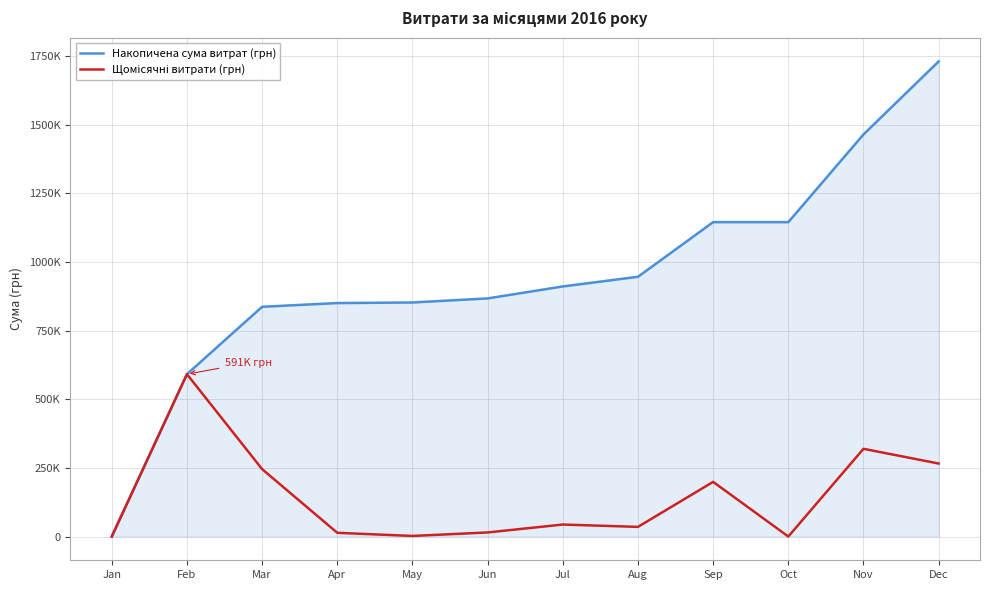

True or false: Накопичена сума витрат (грн) and Щомісячні витрати (грн) cross at least once.

False